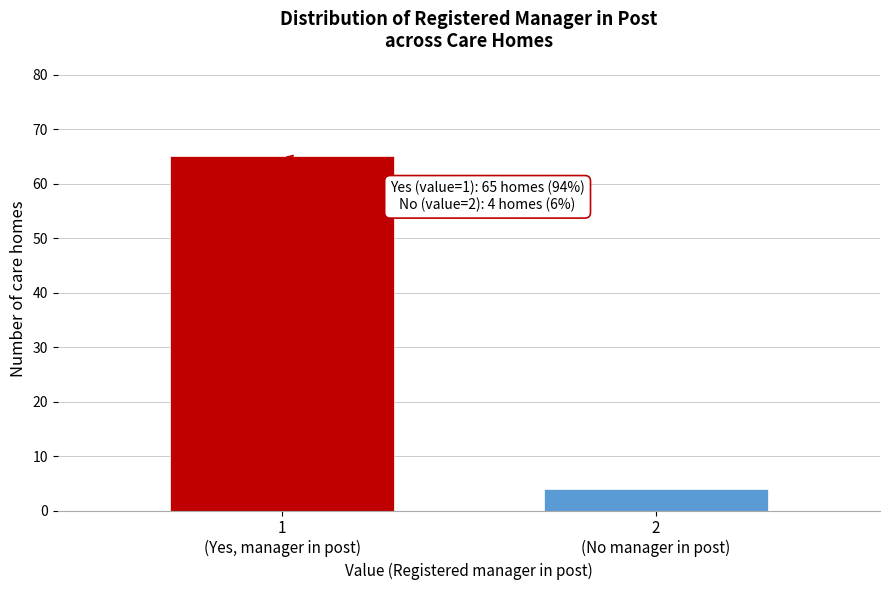

Reading right to left, list all the values displayed in this chart.

4	65